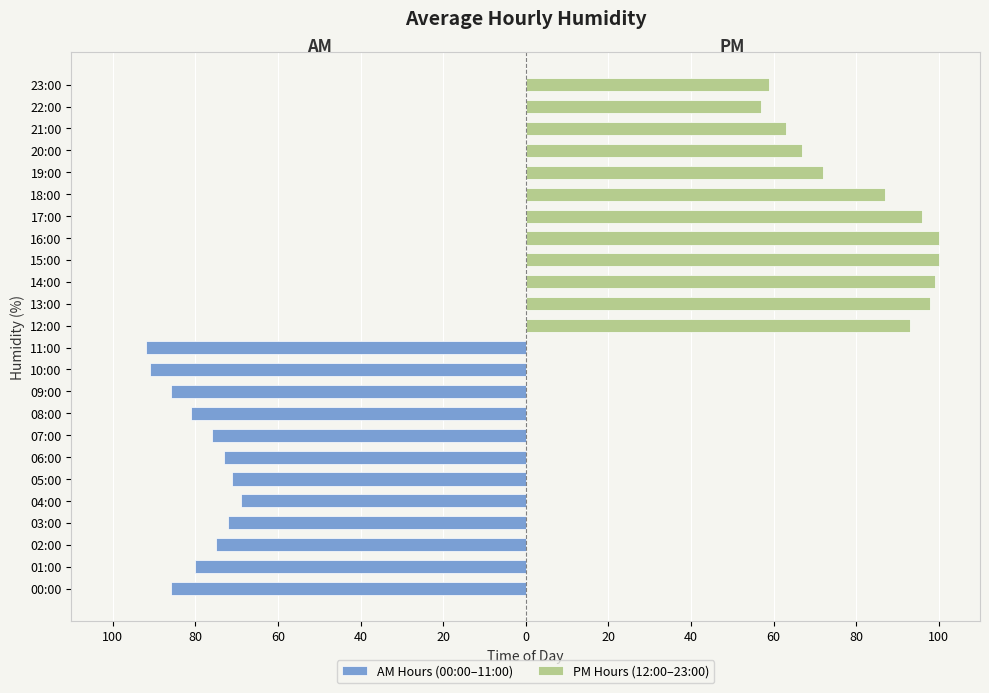

True or false: AM Hours (00:00–11:00) has a value of -33 at 09:00.

False